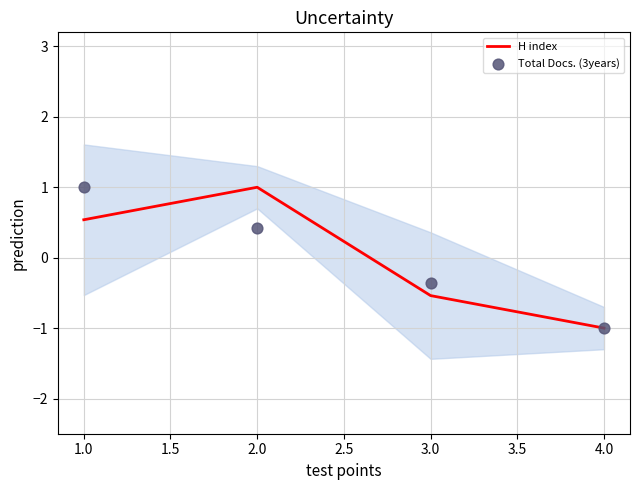

Which series has the largest Y range (max minus min)?

H index